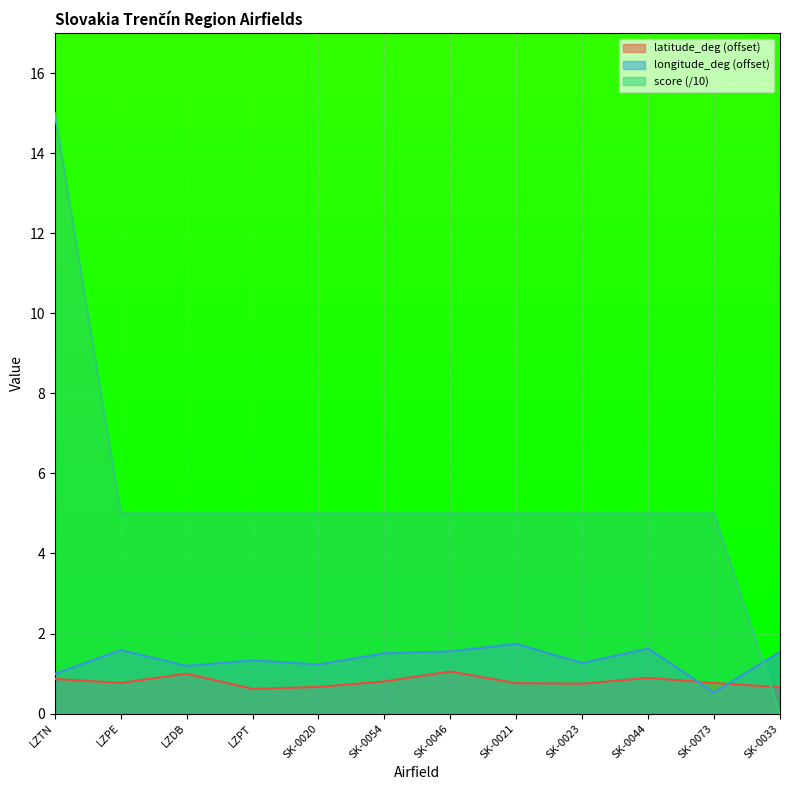

What is the lowest value of the latitude_deg series?

0.6